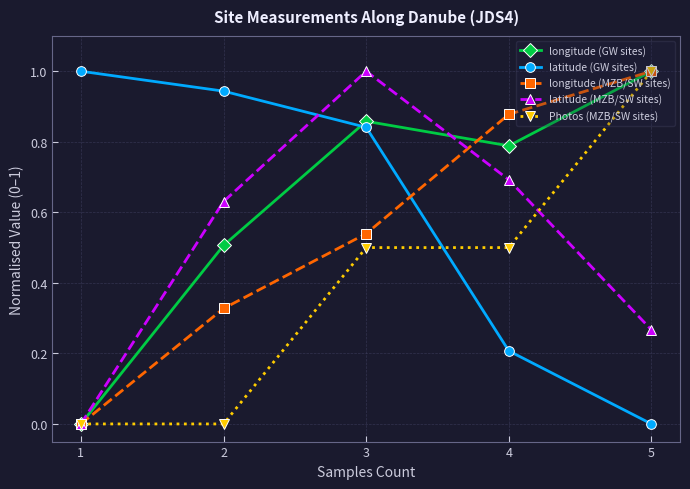

How many positive values does the longitude (MZB/SW sites) series have?

4